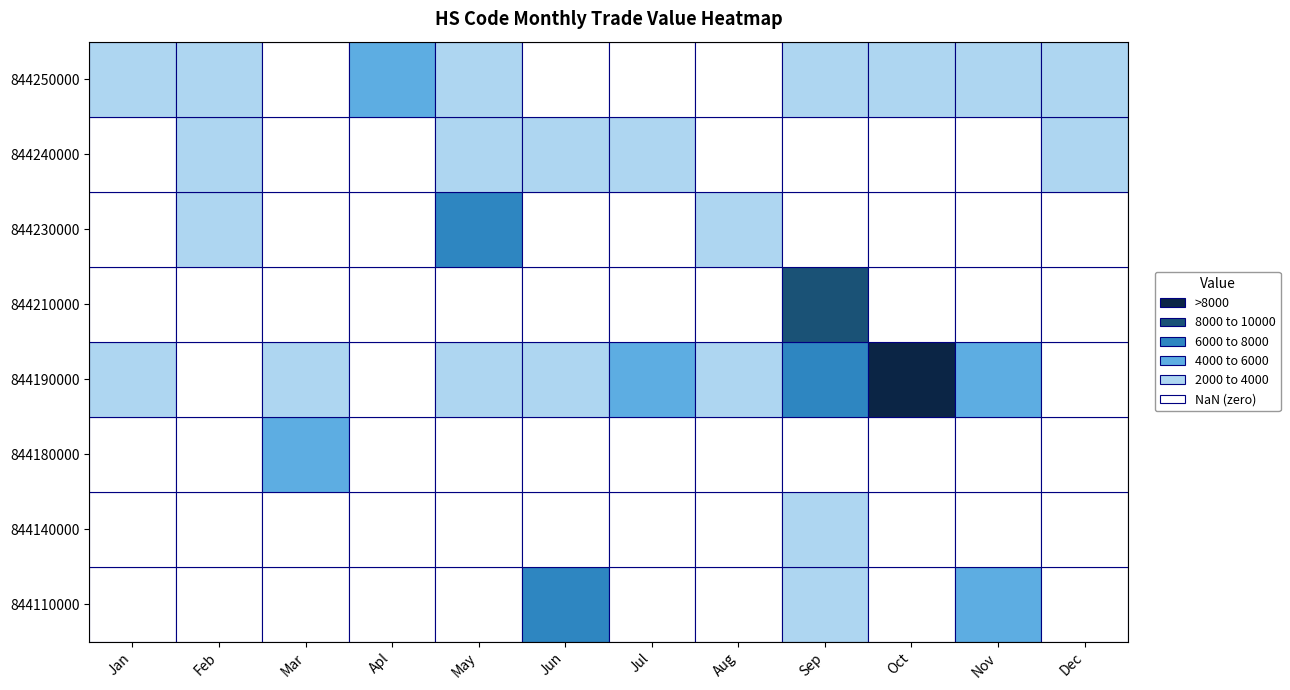

Which series has the largest total across all categories?

844190000